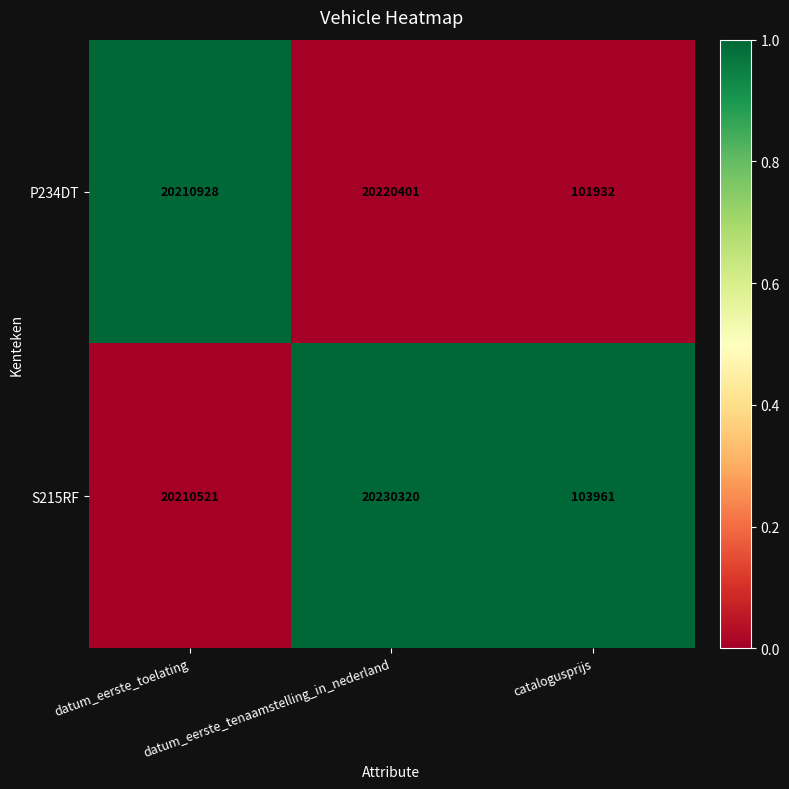

Which series has the largest range (max minus min)?

S215RF